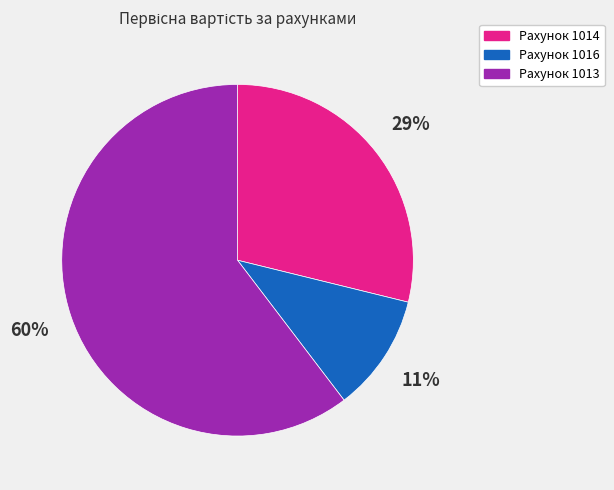

Is there a majority slice in this chart?

Yes